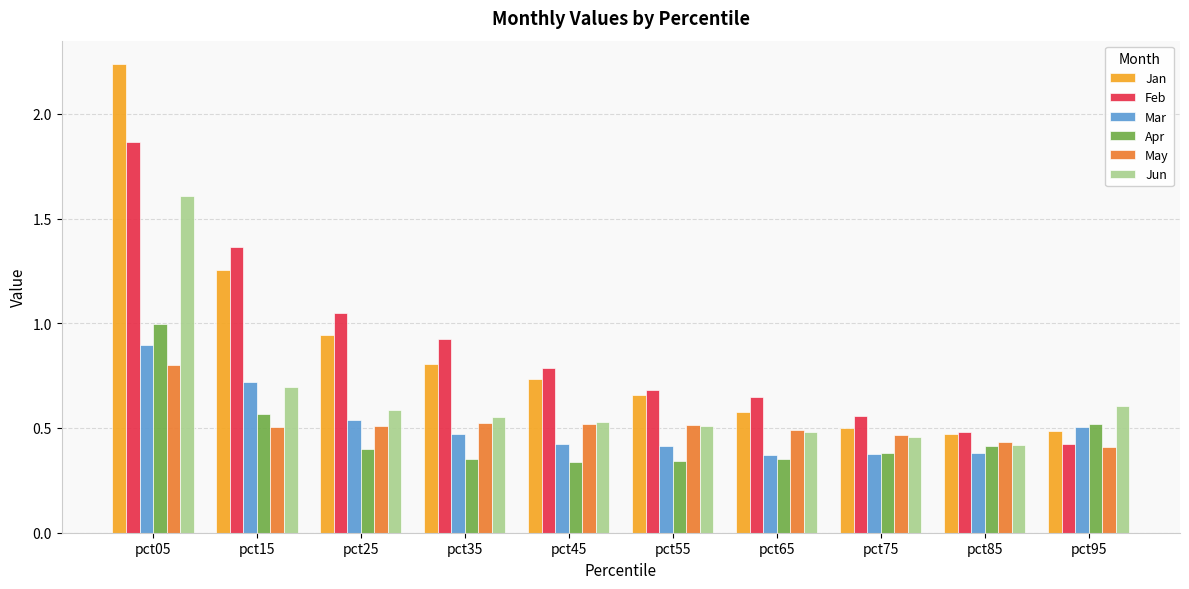

Count the number of data series in this chart.

6